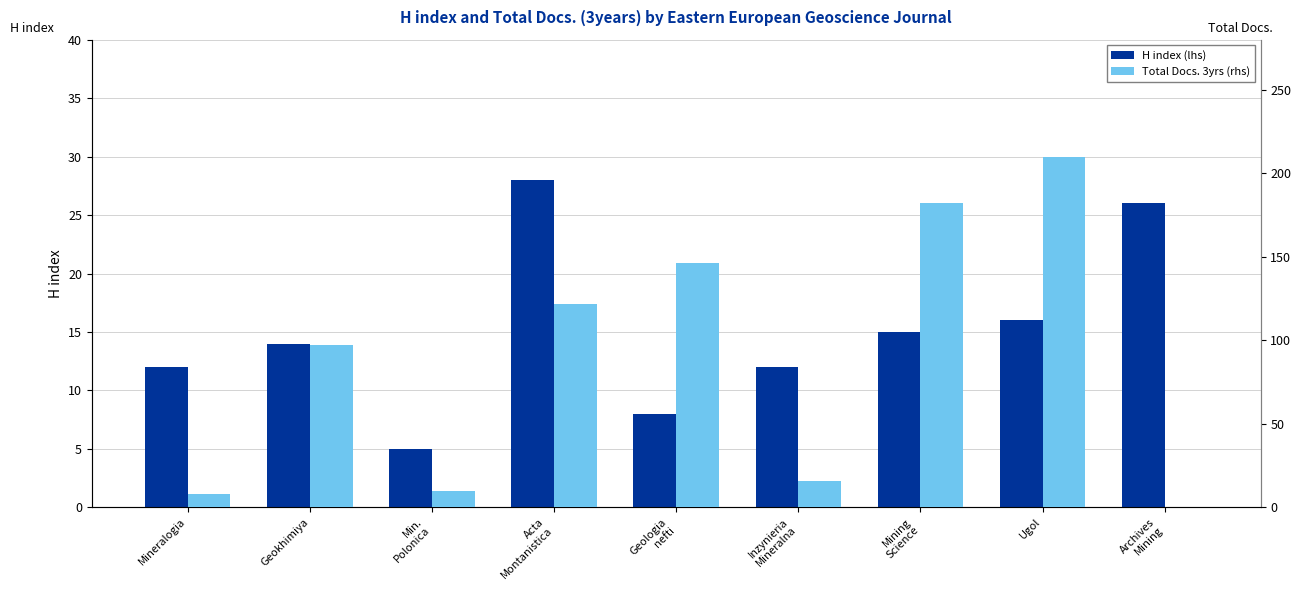

At which category is the sum across all series the highest?

Ugol